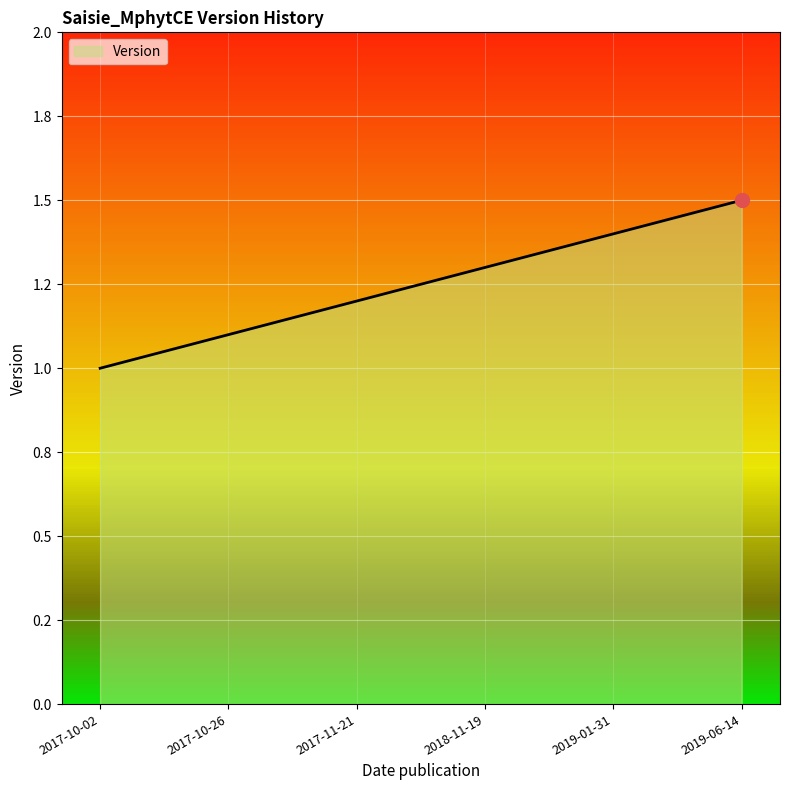

What is the change in value from 2018-11-19 to 2019-06-14?

+0.2